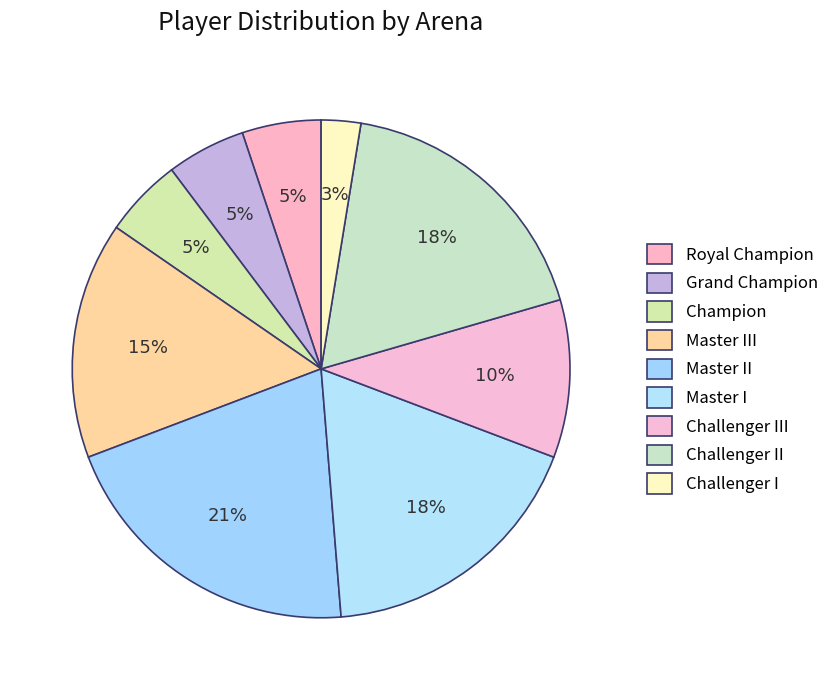

How many slices are in this pie chart?

9